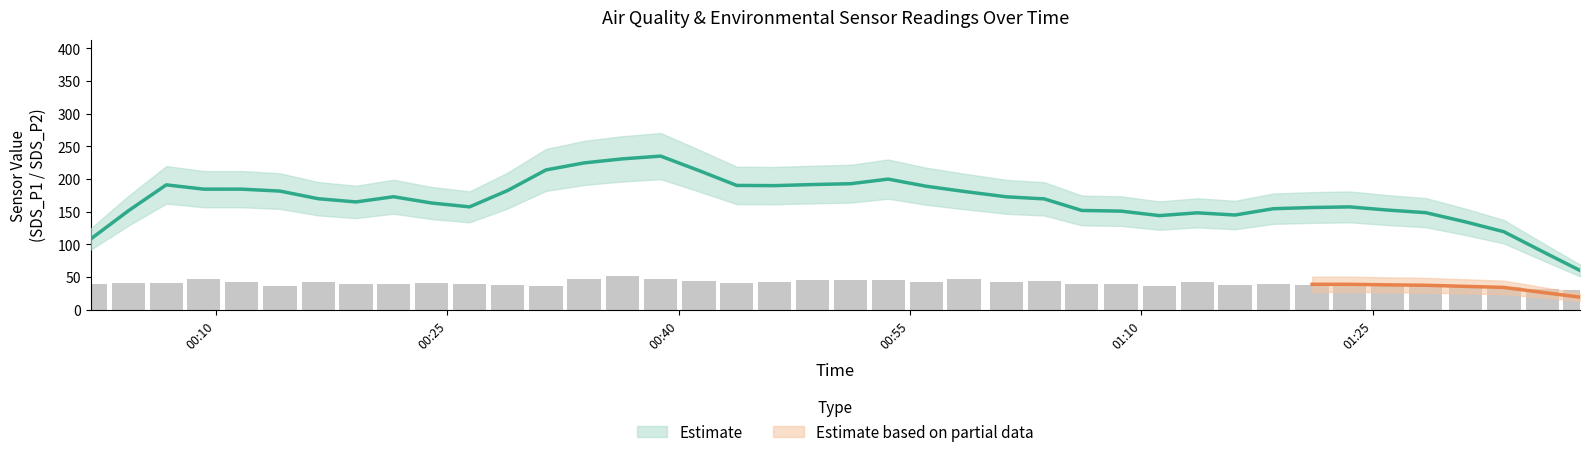

How many groups of bars are there?

40